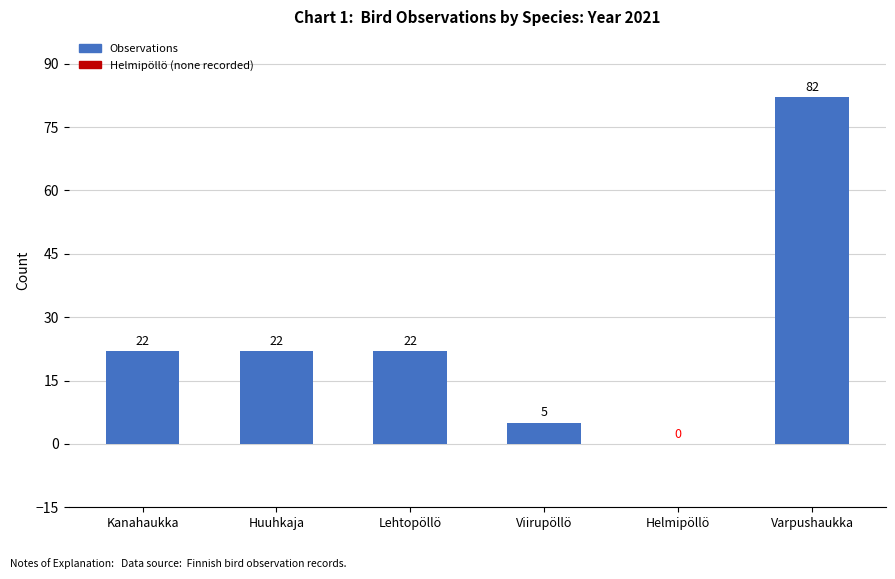

Between Lehtopöllö and Helmipöllö, which is larger?

Lehtopöllö